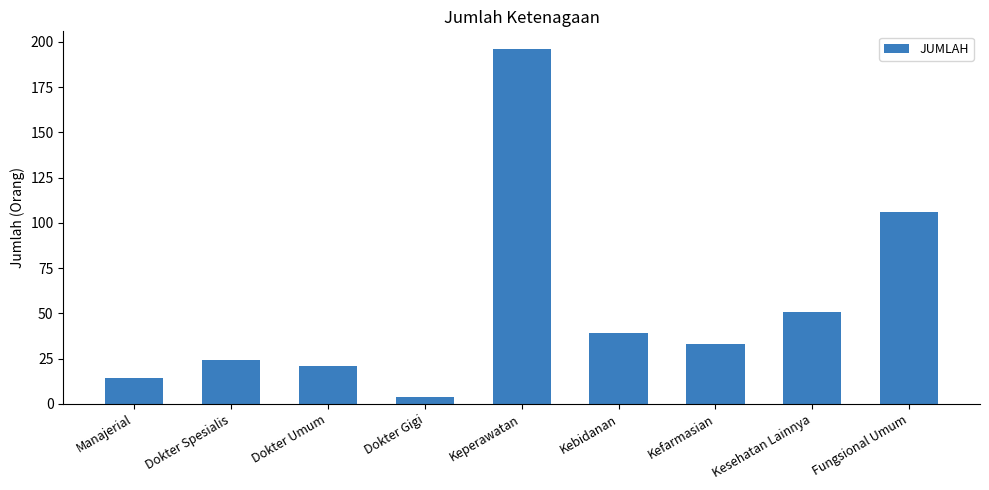

What is the greatest value displayed?

196